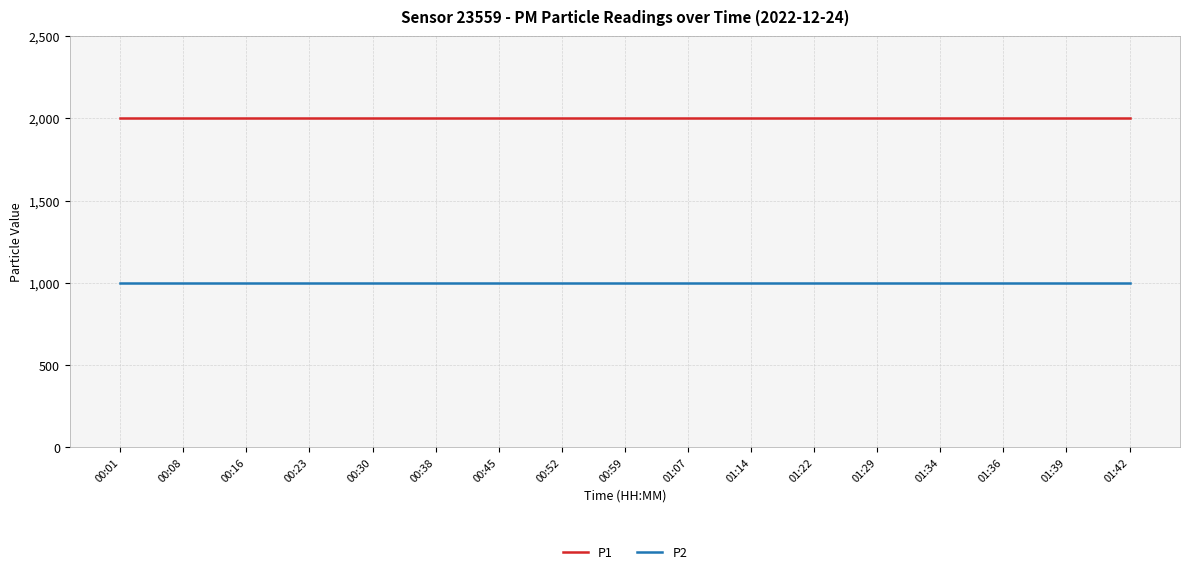

What is the average value of the P2 series?

999.9